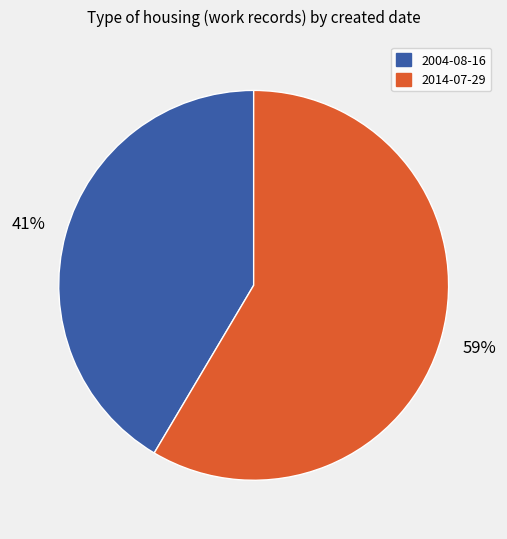

Is it true that 2004-08-16 is 29% of the pie?

False